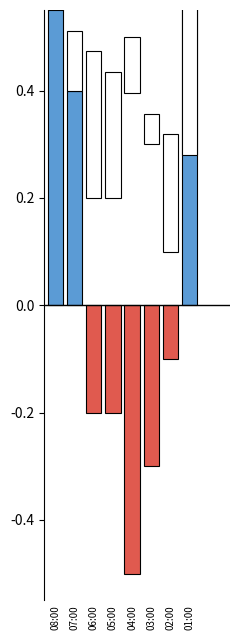

How many values exceed 0?

10